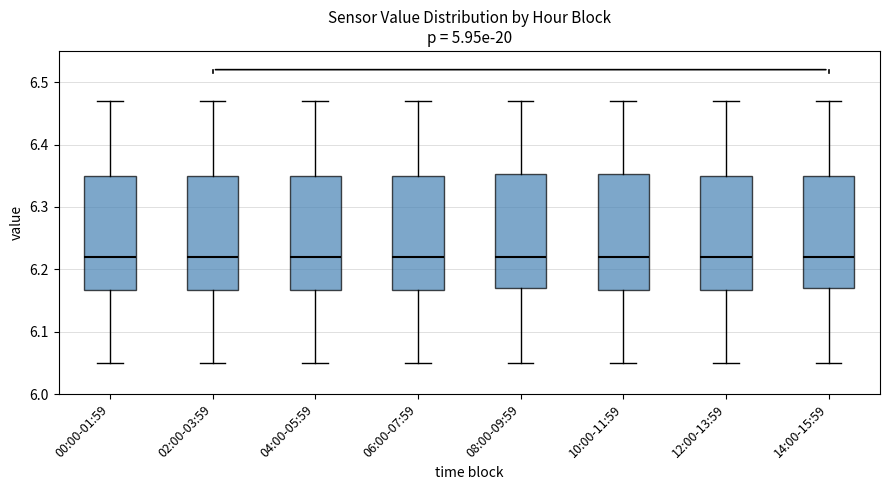

Where is the lower edge of the box for 10:00-11:59 on the y-axis? The values are not printed on the chart, so give them approximately, as read against the axis.

6.17